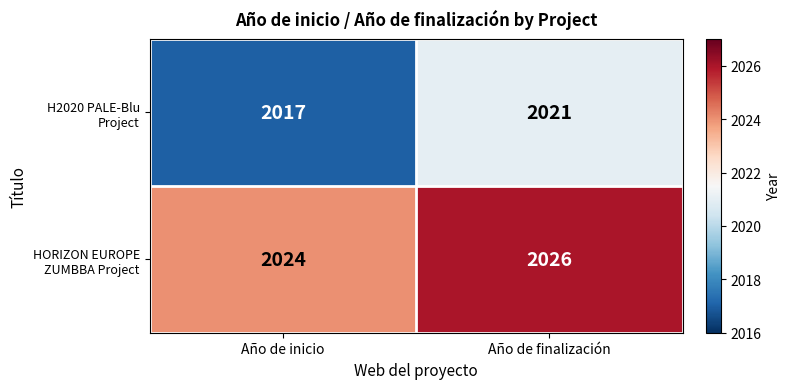

At which category is the sum across all series the highest?

Año de finalización